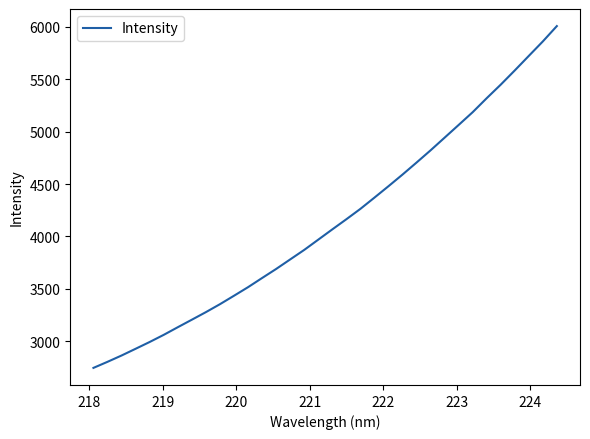

How many values are below 4067?

17